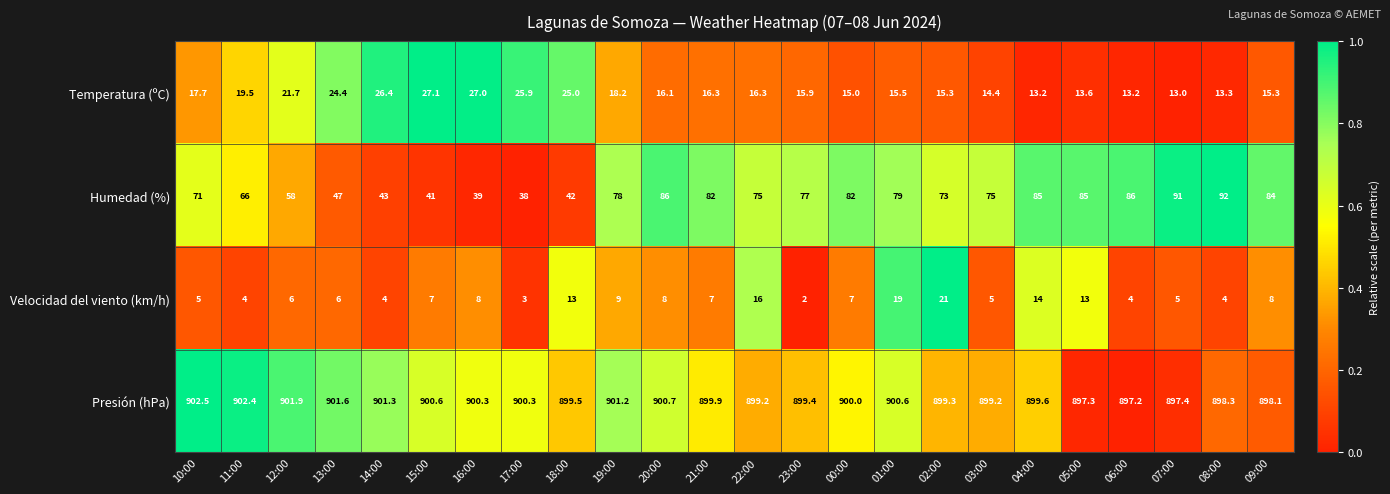

At which category is the sum across all series the highest?

01:00